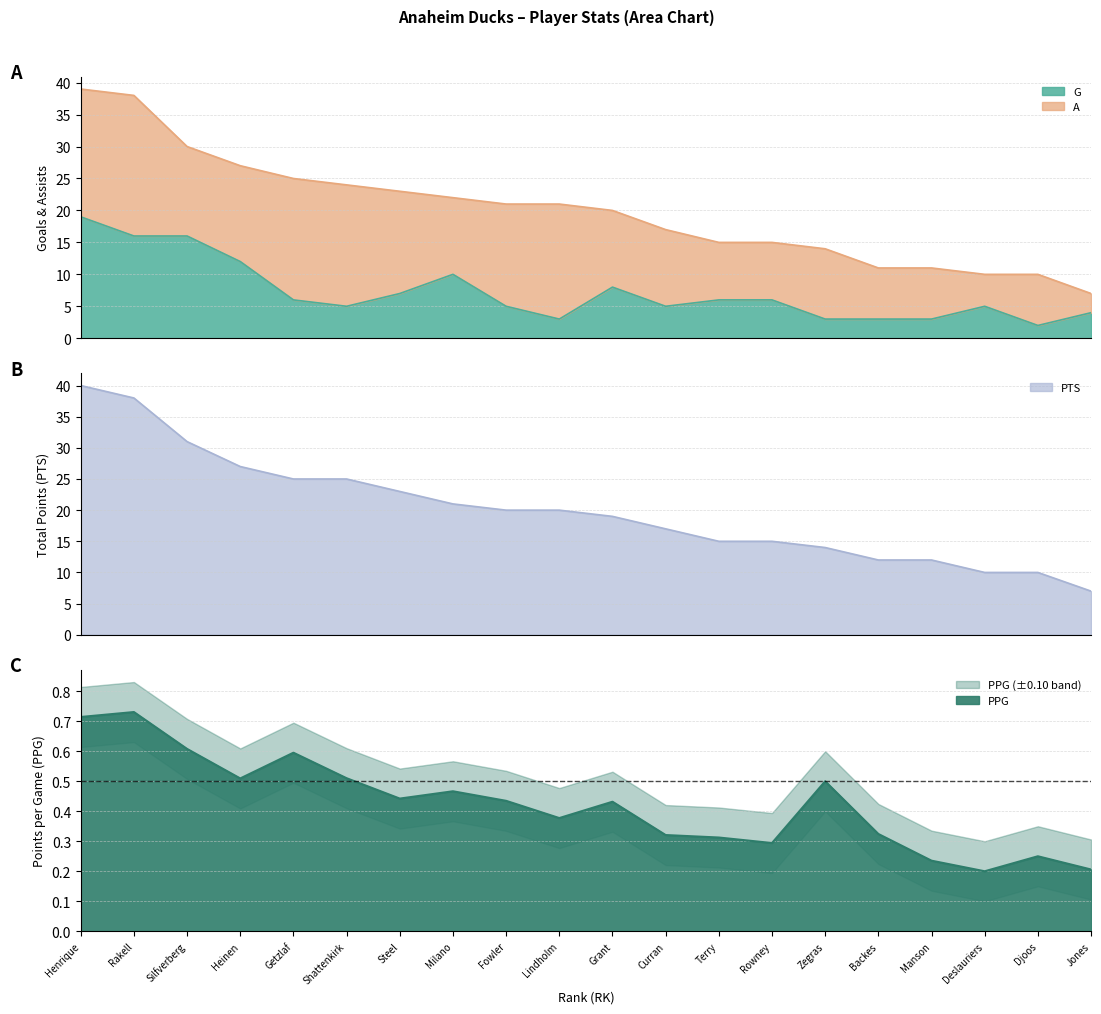

Does the chart have visible grid lines?

Yes